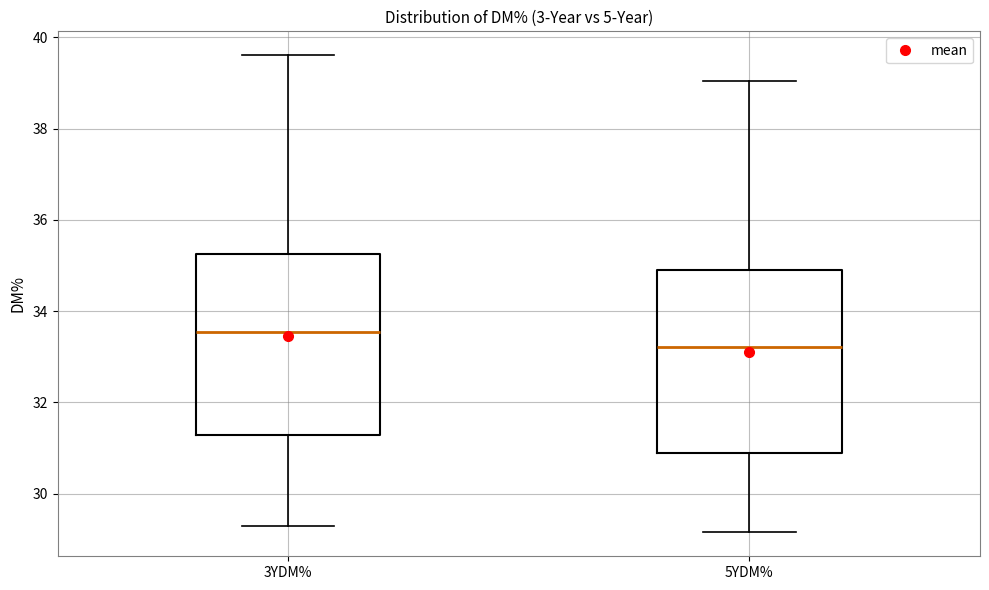

Where is the upper edge of the box for 5YDM% on the y-axis? The values are not printed on the chart, so give them approximately, as read against the axis.

35.0